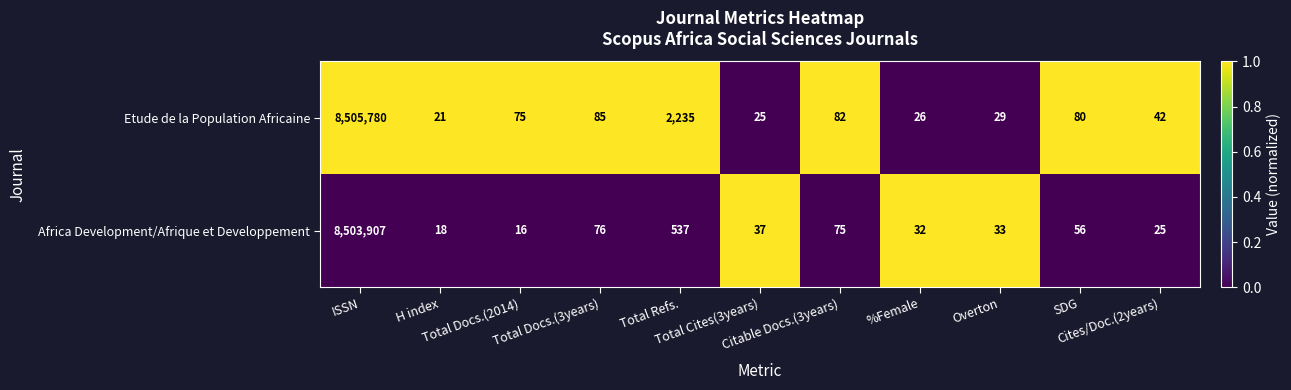

What is the spread (max minus min) of values at ISSN?

1873